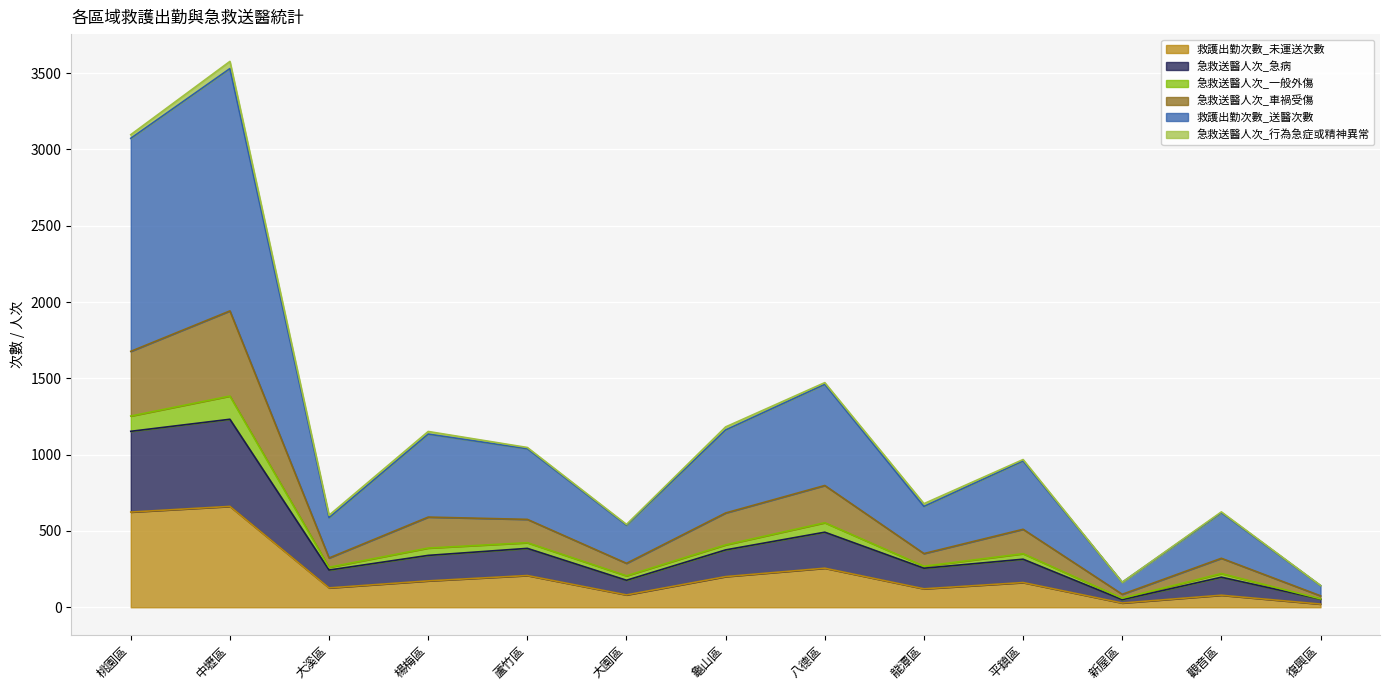

What is the maximum value for 救護出勤次數_未運送次數?

661